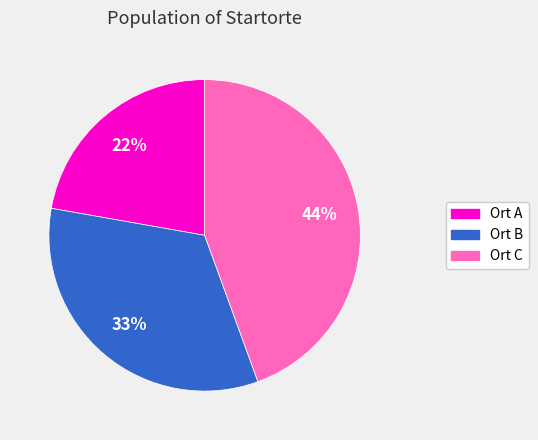

Which category has the biggest portion of the pie?

Ort C